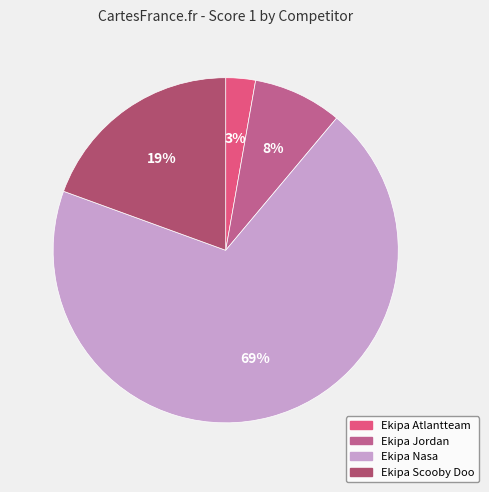

True or false: Ekipa Jordan accounts for 8% of the total.

True